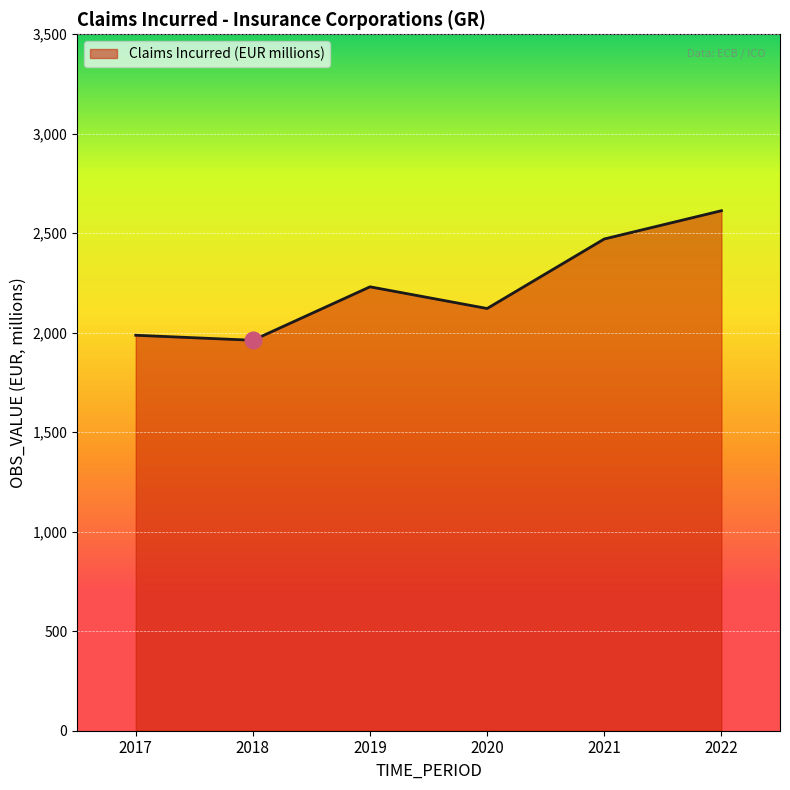

True or false: there are more than 1 points higher than both neighbors.

False